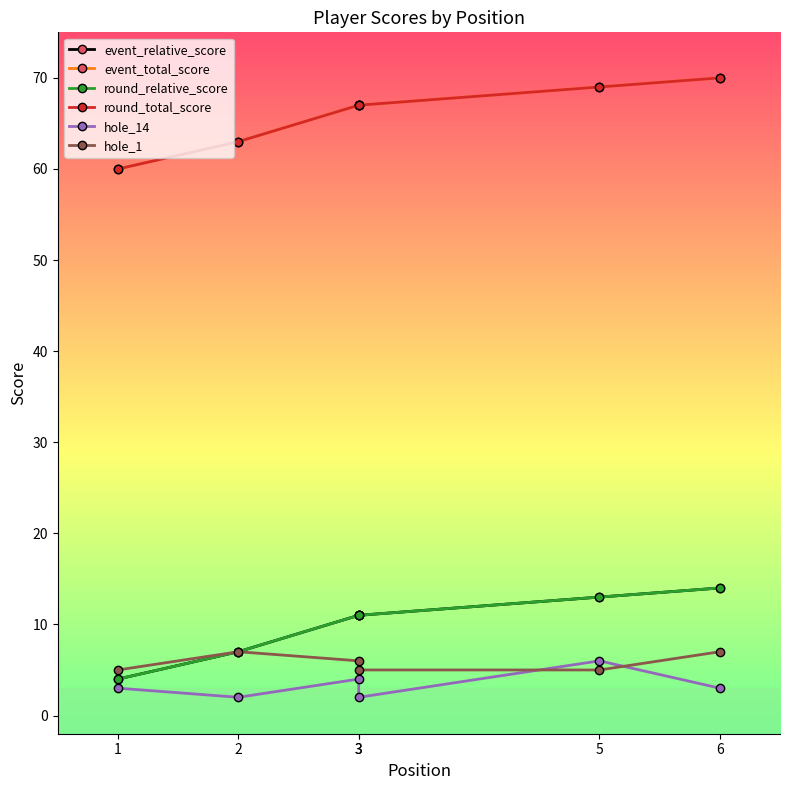

Does the chart display data point markers on the line(s)?

Yes